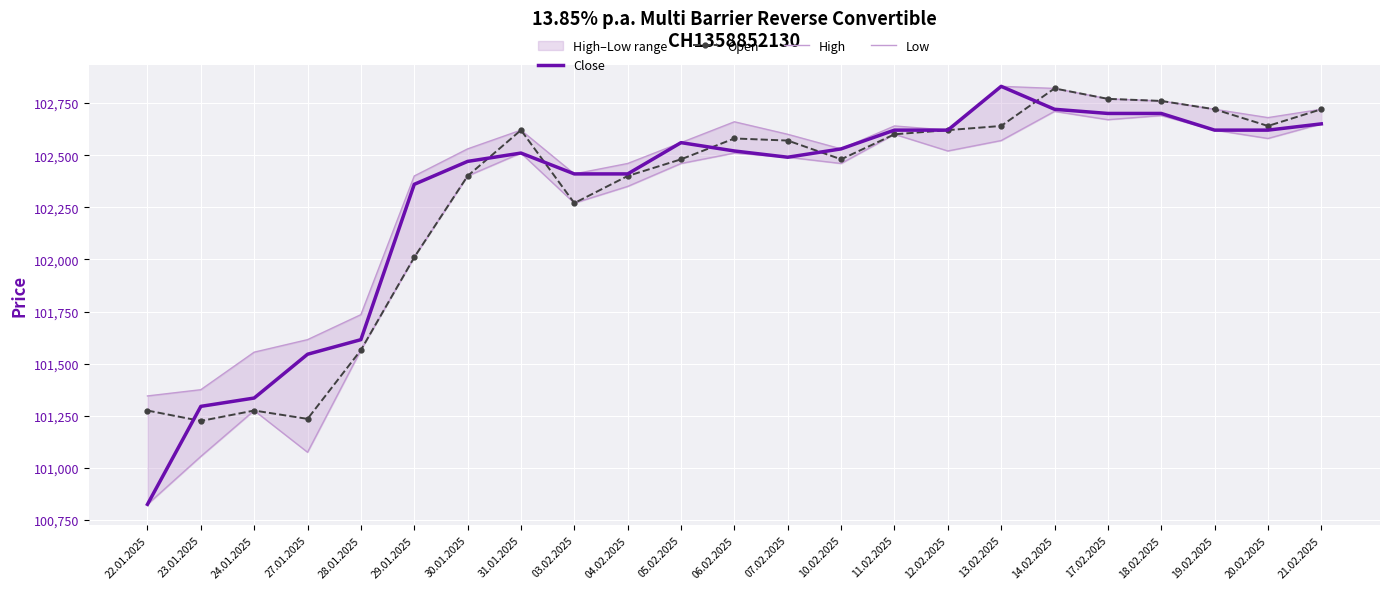

What are all the series names shown in the legend?

Close, Open, High, Low